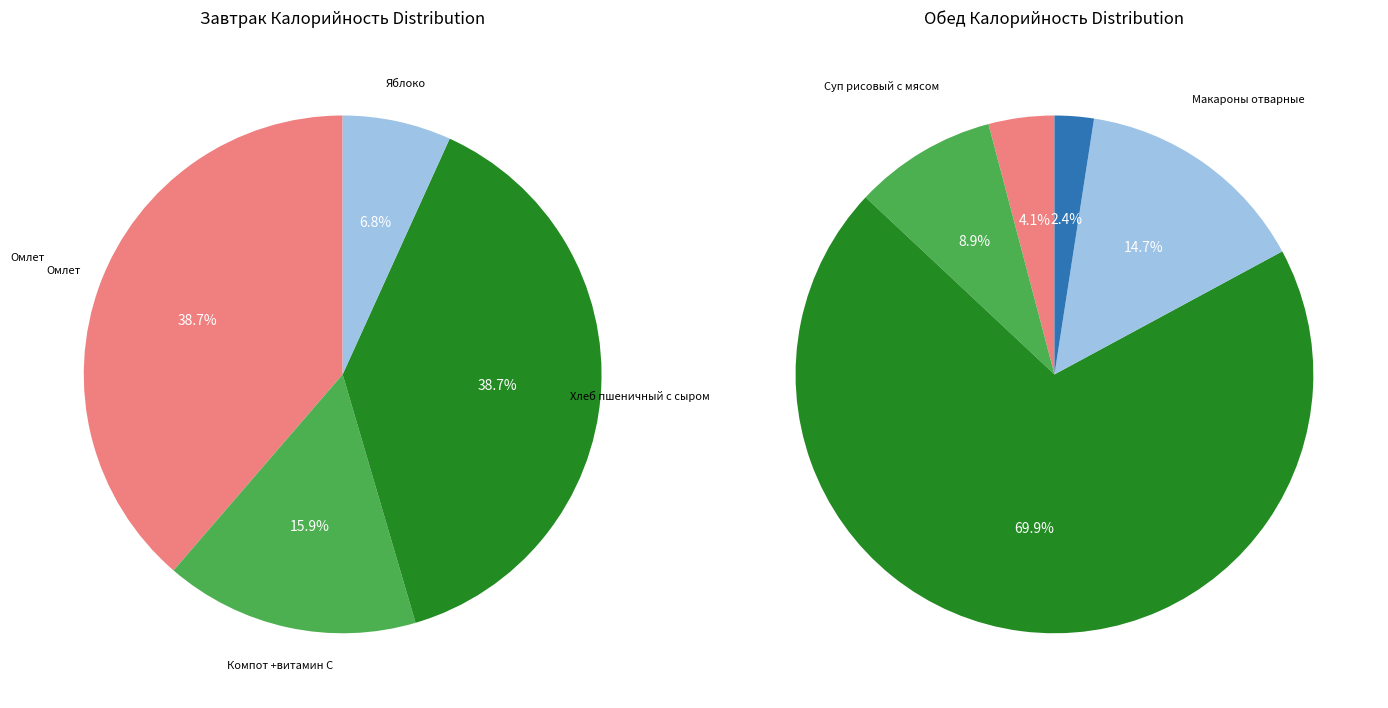

How many slices are in this pie chart?

9